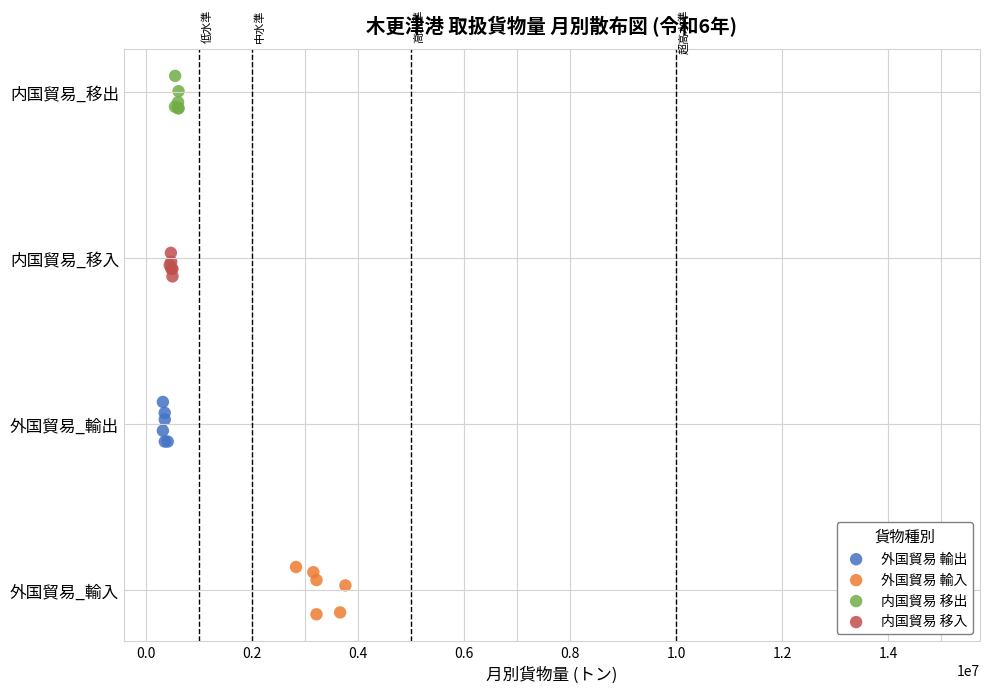

What are all the series names shown in the legend?

外国貿易 輸出, 外国貿易 輸入, 内国貿易 移出, 内国貿易 移入